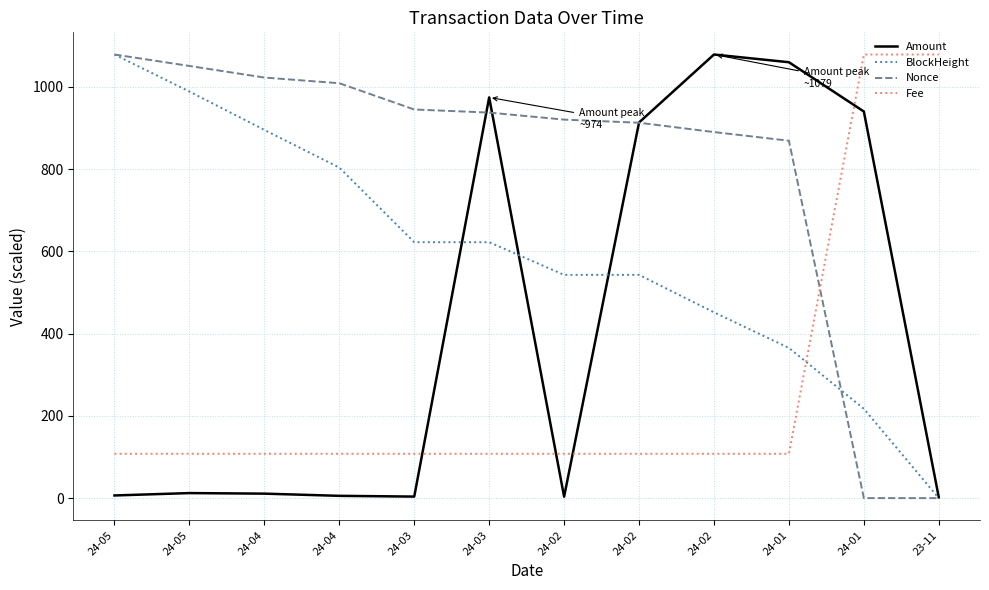

Reading left to right, extract all data points from this chart.

Amount: 6.5	12.3	10.9	5.6	3.8	974.6	3.5	913.6	1078.9	1060.1	940.3	2.0
BlockHeight: 1078.9	988.8	895.5	803.9	622.5	622.4	543.0	542.9	451.9	365.4	217.4	0.0
Nonce: 1078.9	1051.0	1022.8	1009.0	945.2	937.6	920.5	912.9	890.3	869.2	0.1	0.0
Fee: 107.9	107.9	107.9	107.9	107.9	107.9	107.9	107.9	107.9	107.9	1078.9	1078.9